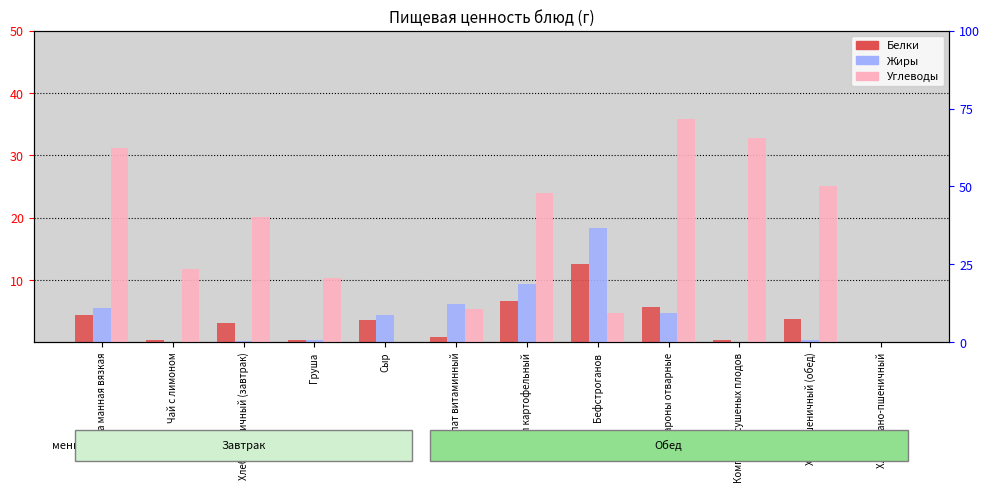

Where does the Белки series first go above 3?

Каша манная вязкая